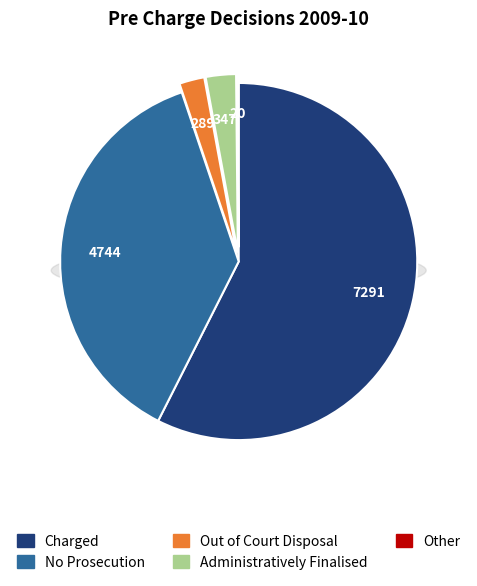

How many segments does this pie chart have?

5